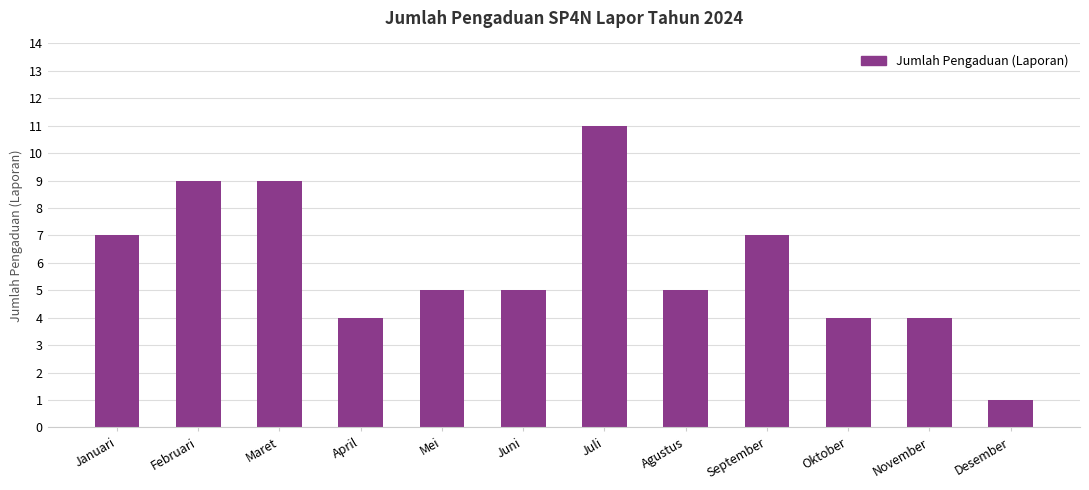

What is the change in value from Mei to September?

+2